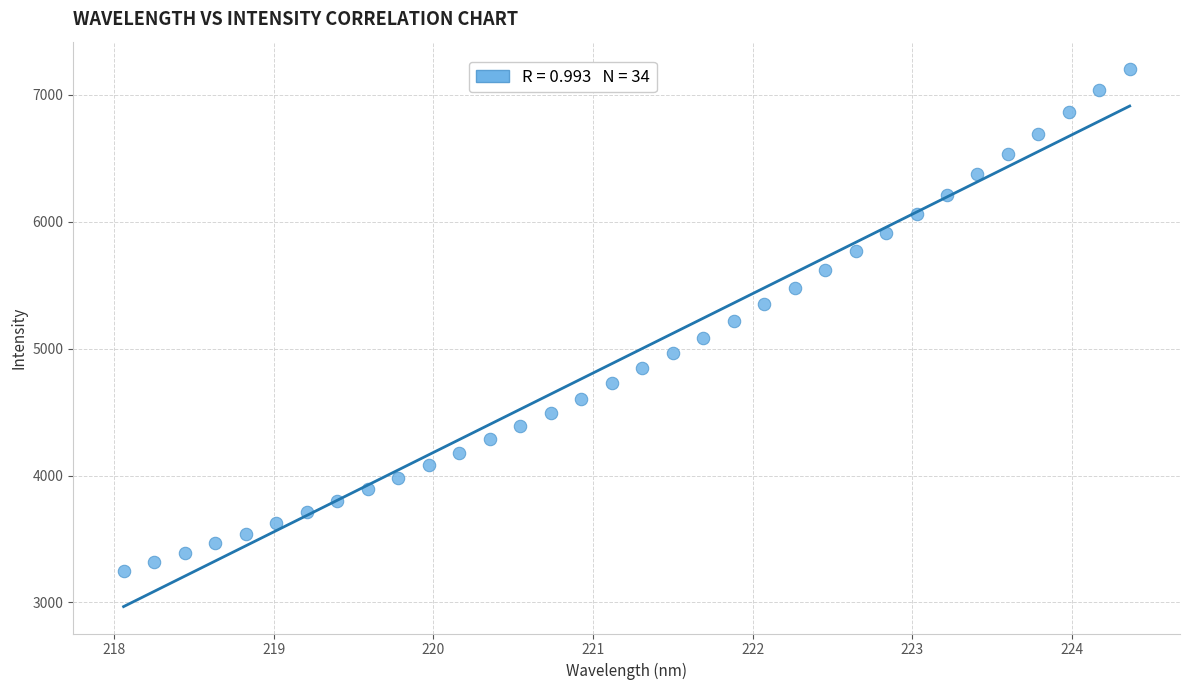

What is the range of Y values (max minus min)?

3963.3